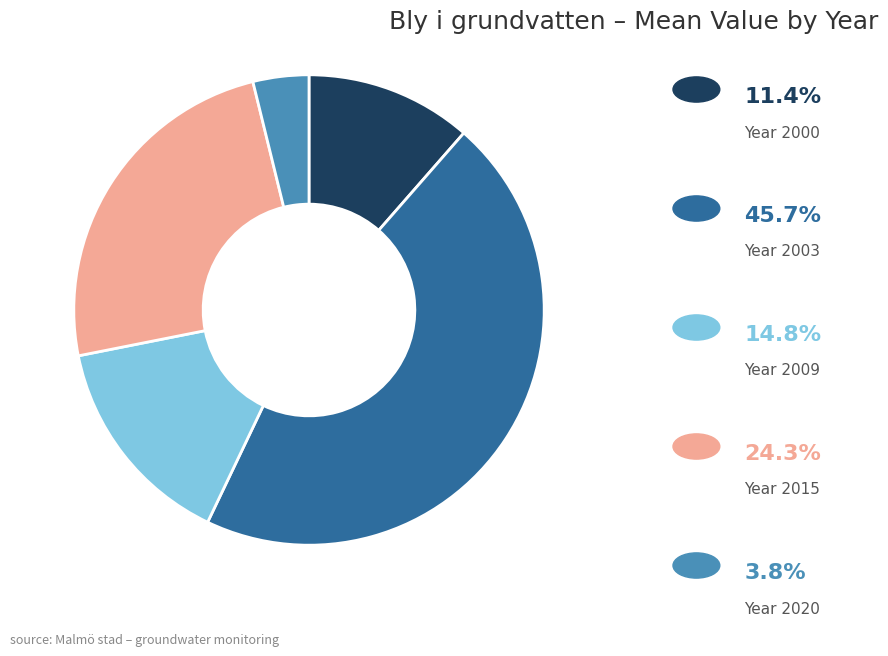

Does any single category account for the majority?

No